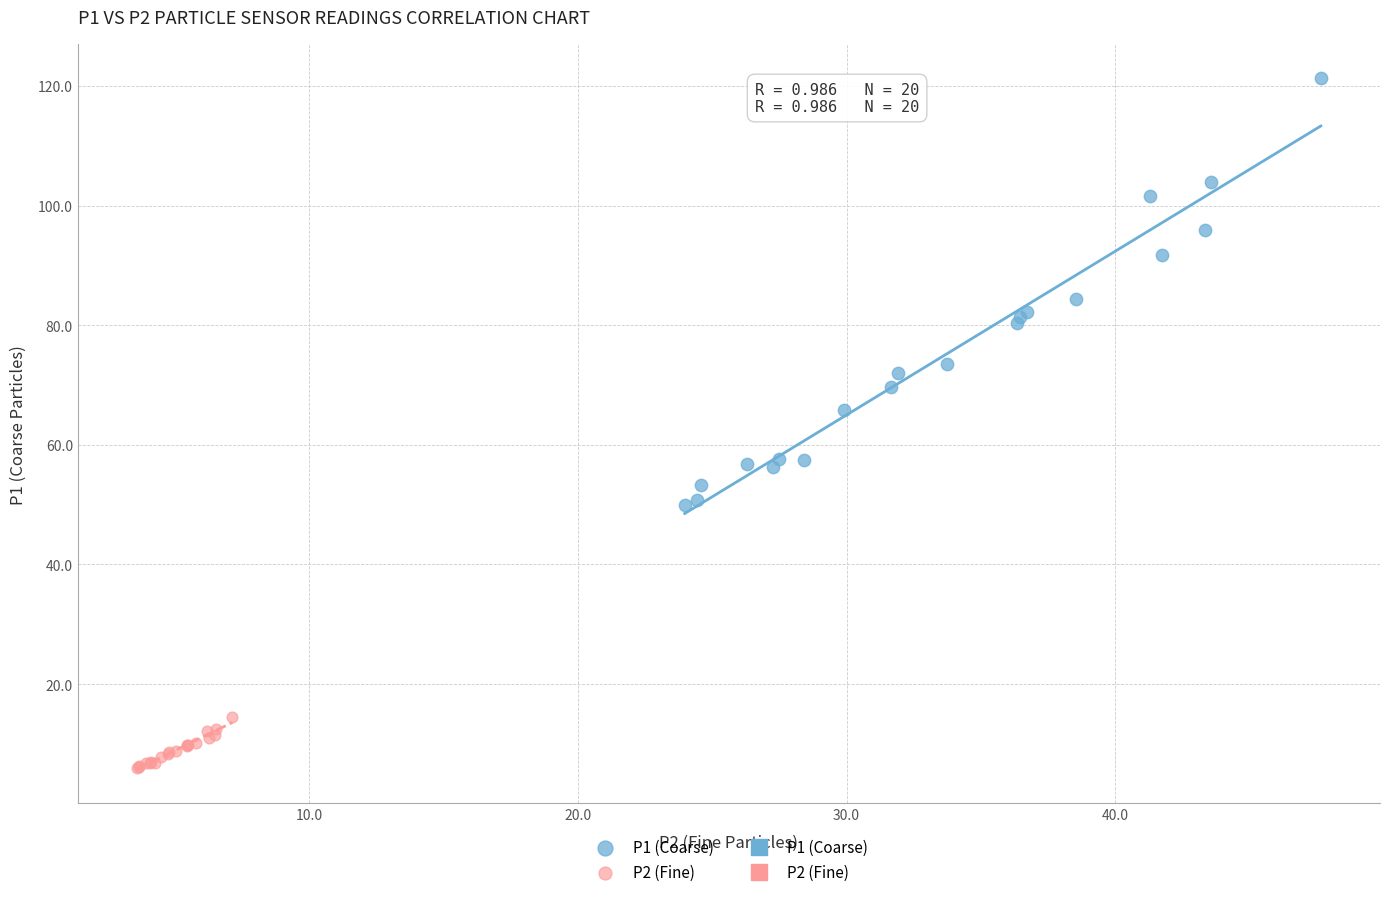

Which series reaches the minimum Y coordinate?

P2 (Fine)